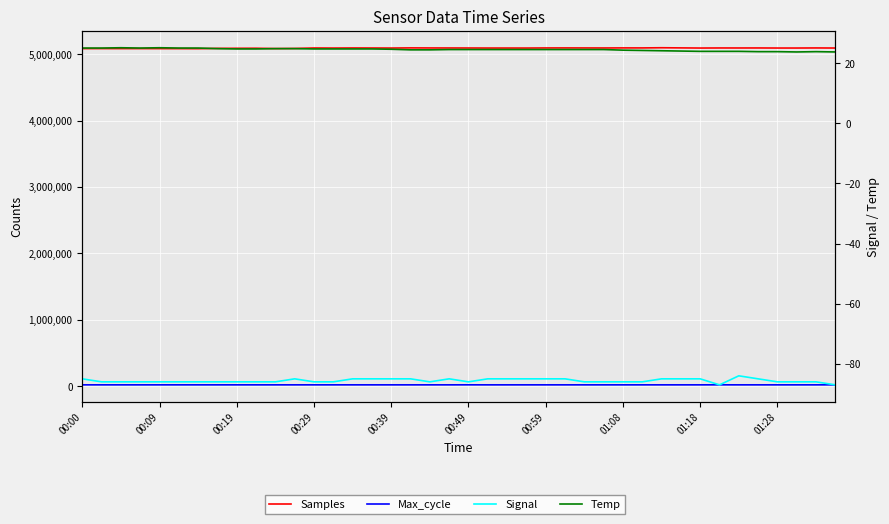

What is the sum of the Signal values at 25 and 00:09?

-171.0